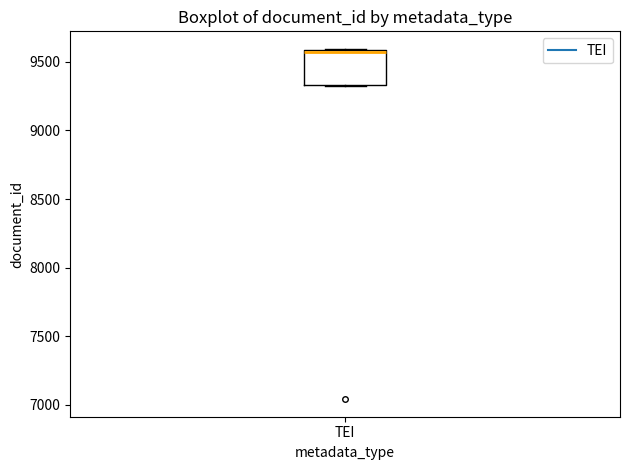

Where is the lower edge of the box for TEI on the y-axis? The values are not printed on the chart, so give them approximately, as read against the axis.

9350